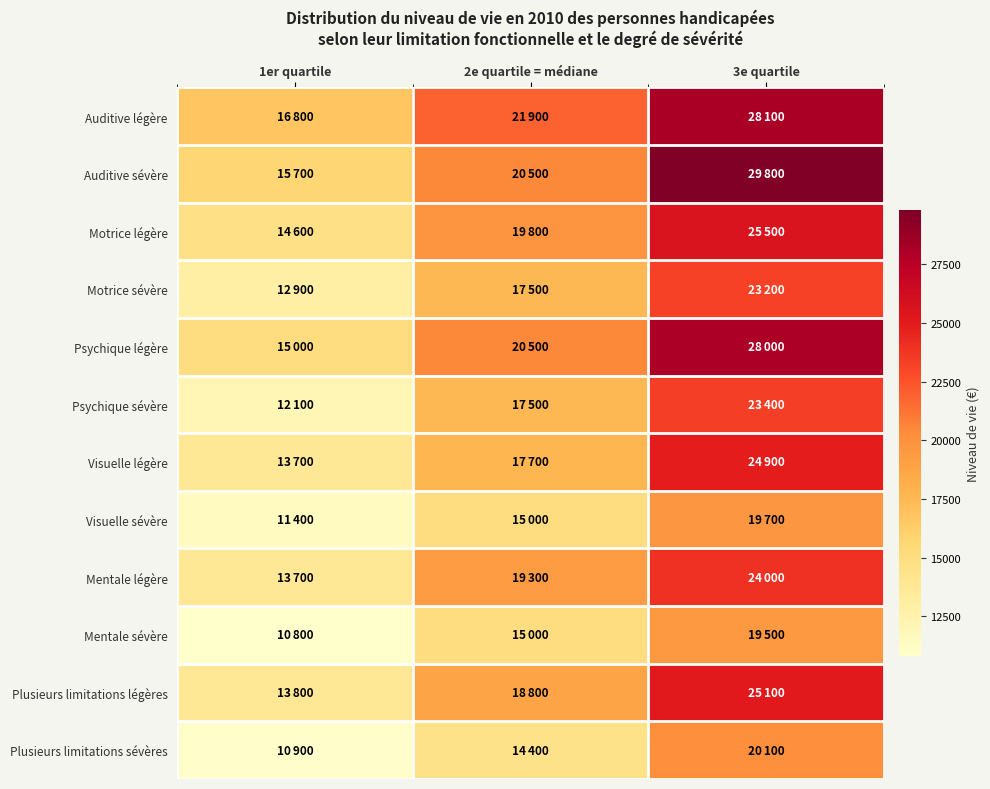

At which category does the chart reach its peak across all series?

3e quartile